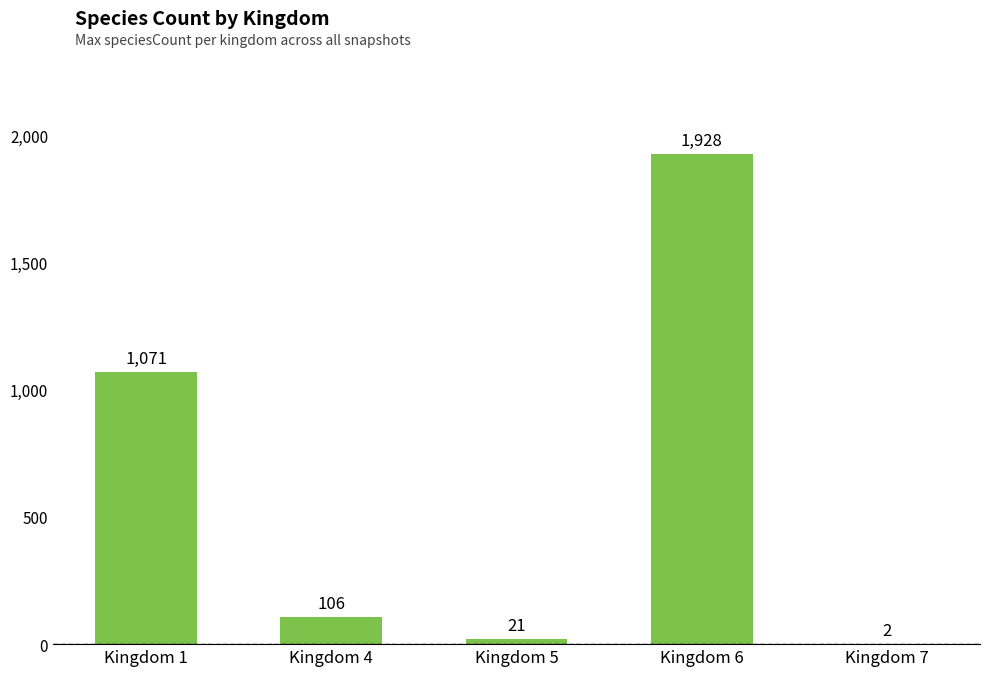

What is the sum of all values?

3128